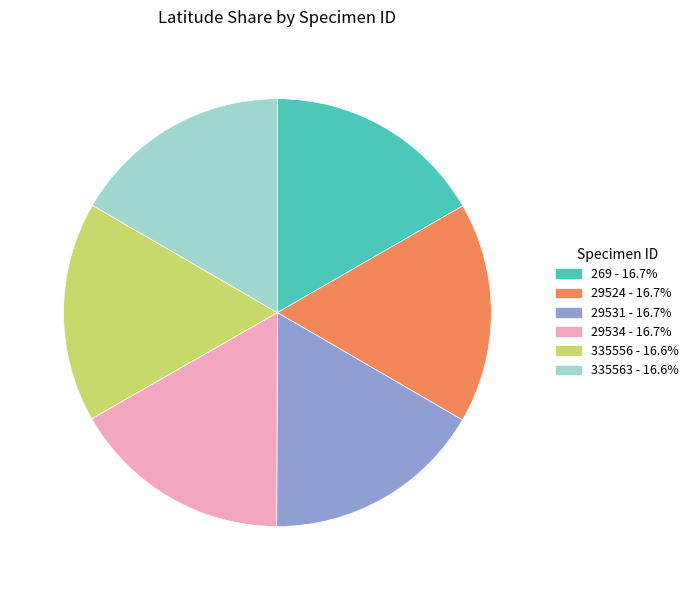

Does 29531 account for over 50% of the chart?

No